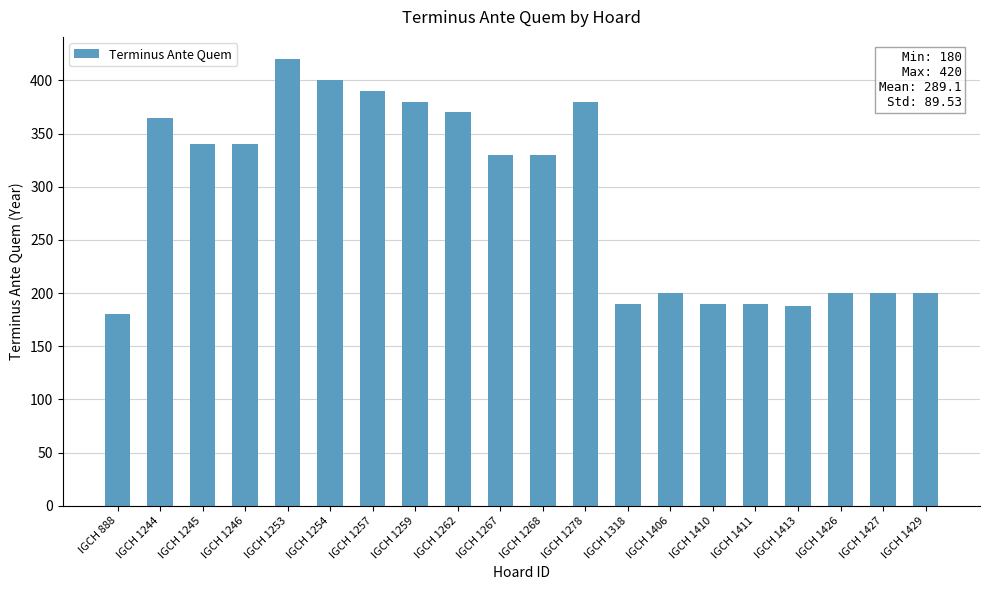

What is the value of the 7th bar from the left?

390